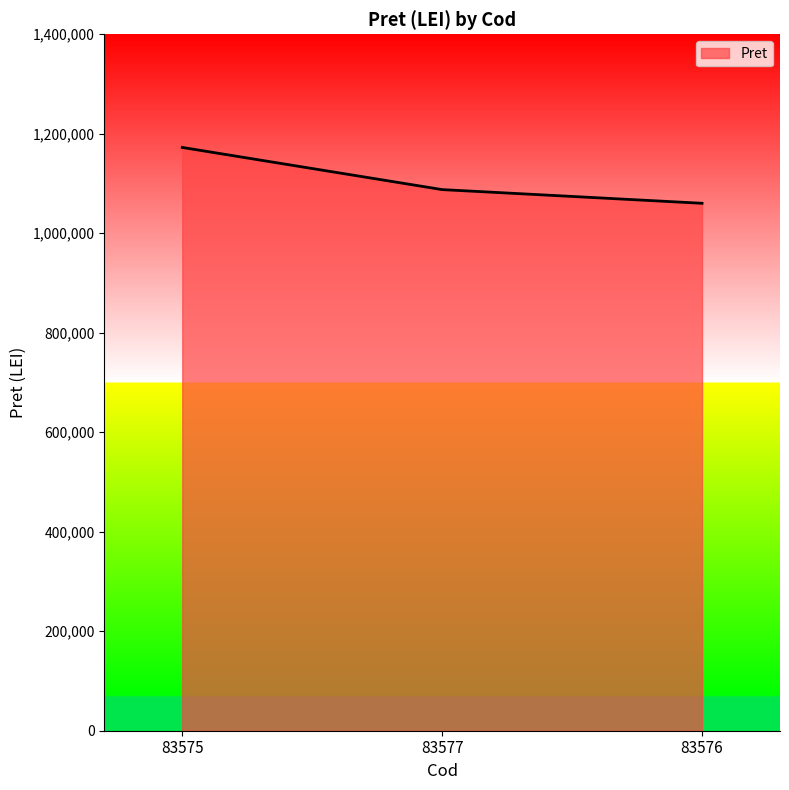

What is the difference between the maximum and second lowest values?

84740.8